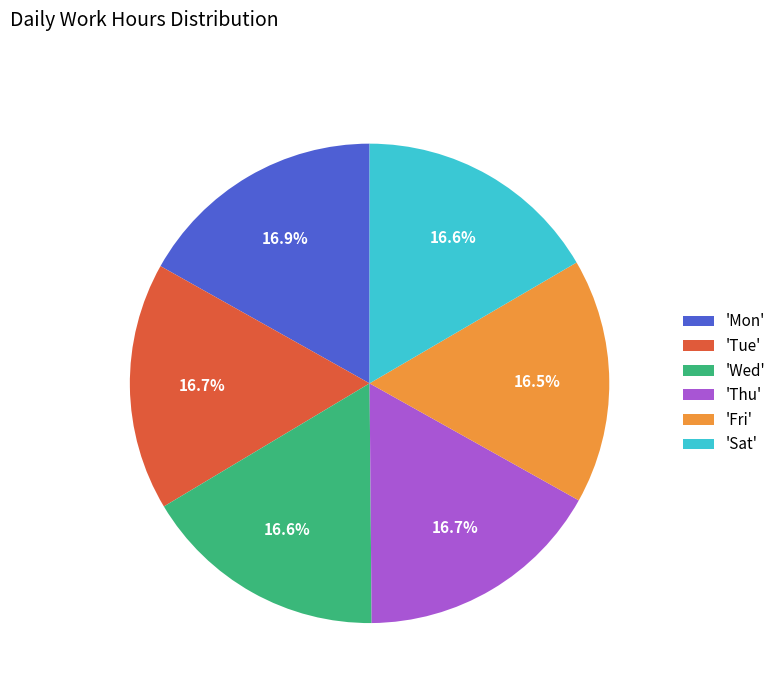

How much of the chart is everything except 'Tue'?

83.3%